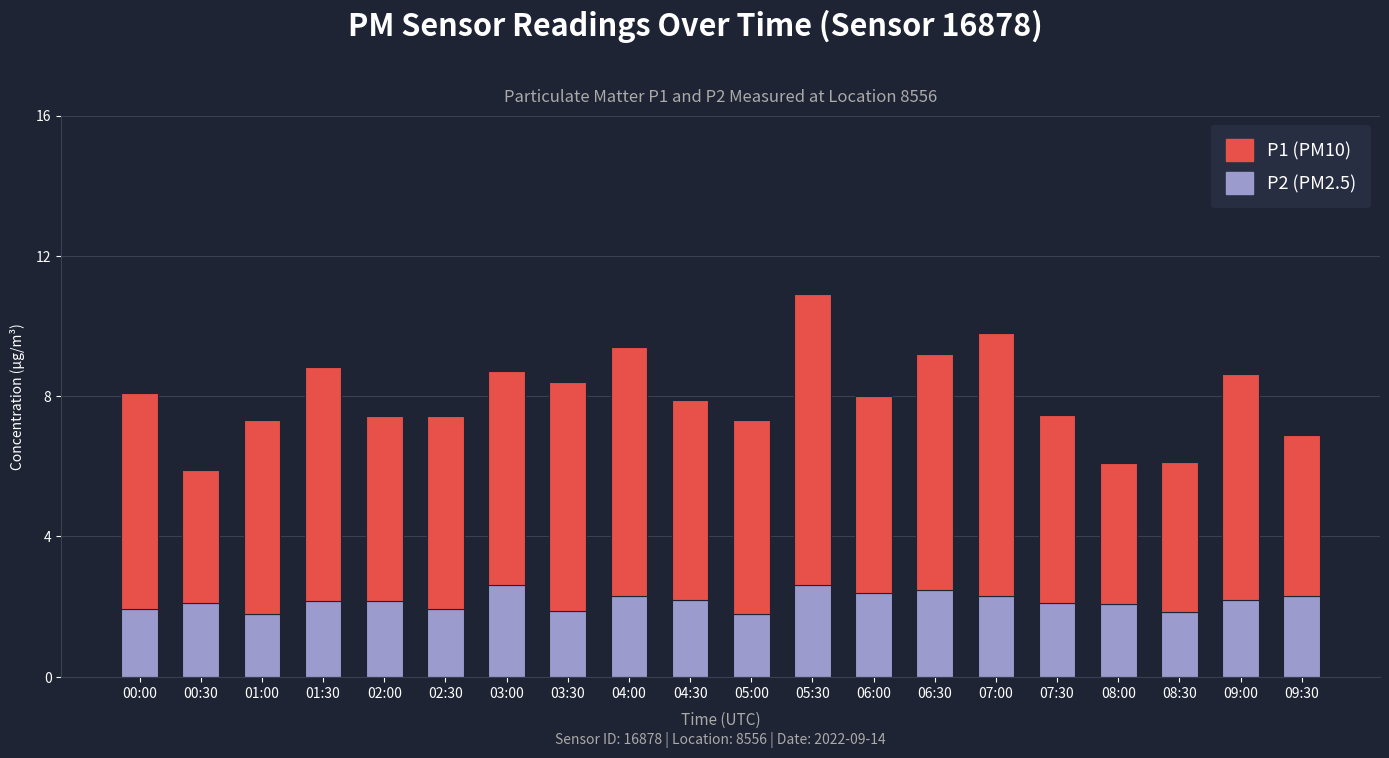

At which category is the sum across all series the highest?

05:30